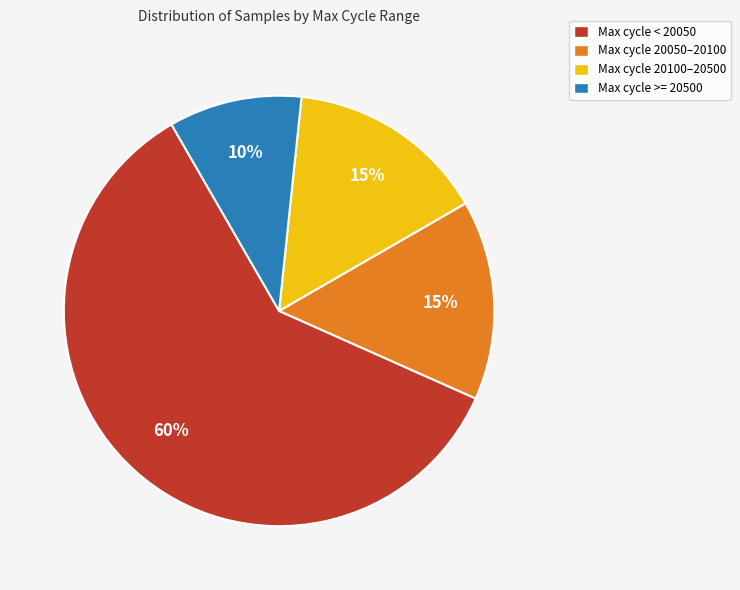

Count the number of slices in the pie.

4